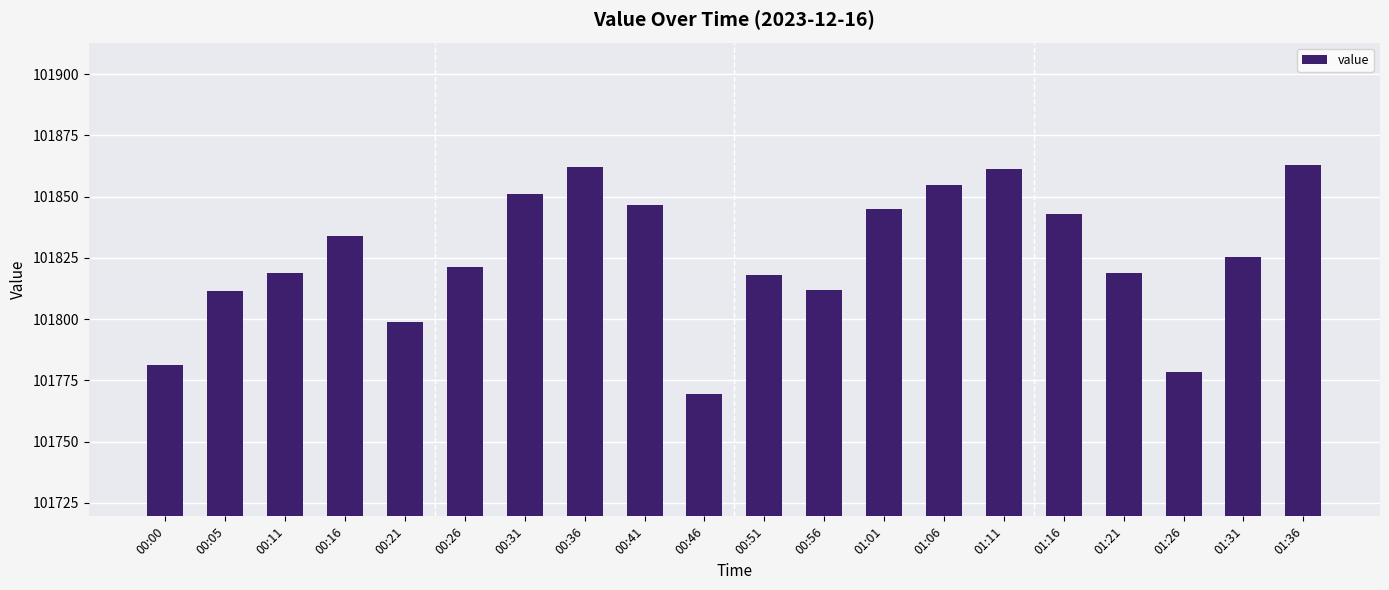

The chart shows a value of 101811.8 at 00:56. True or false?

True